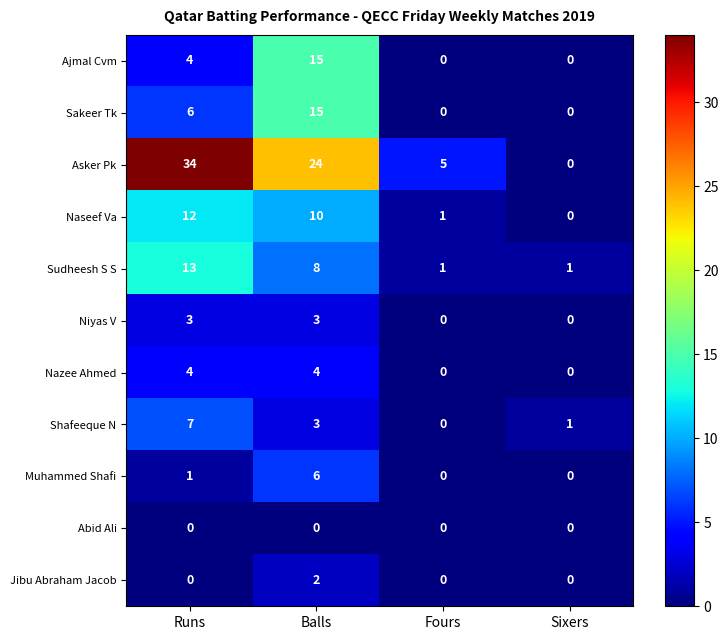

True or false: Nazee Ahmed has a value of 4 at Runs.

True